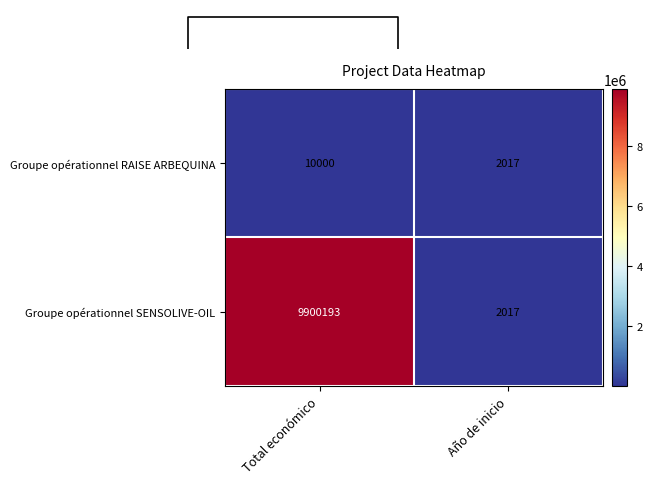

Is the value of Groupe opérationnel SENSOLIVE-OIL at Año de inicio greater than the value of Groupe opérationnel RAISE ARBEQUINA at Total económico?

No